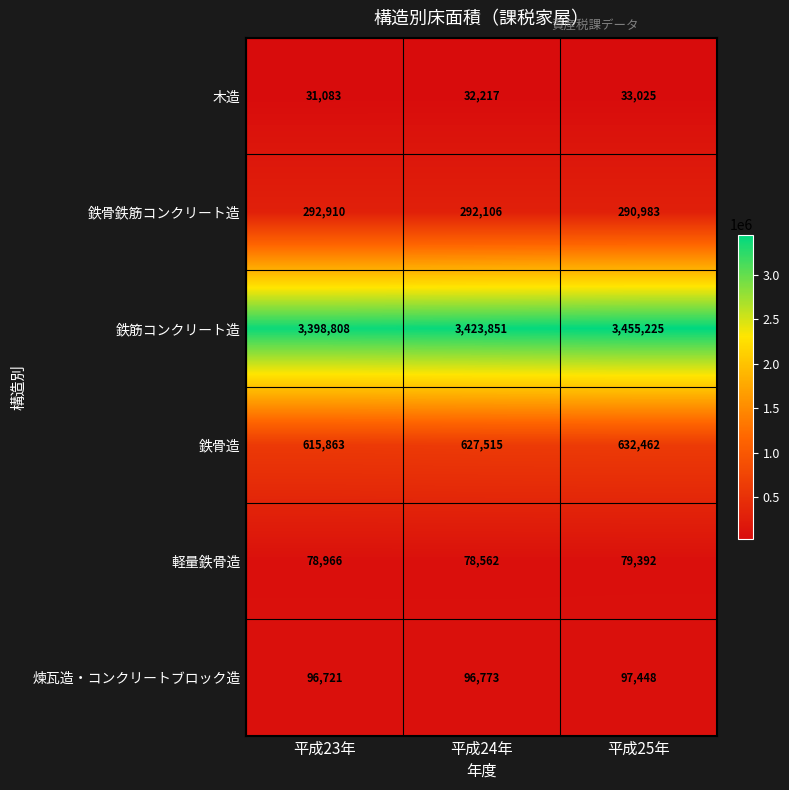

What is the difference between the 煉瓦造・コンクリートブロック造 values at 平成23年 and 平成25年?

727